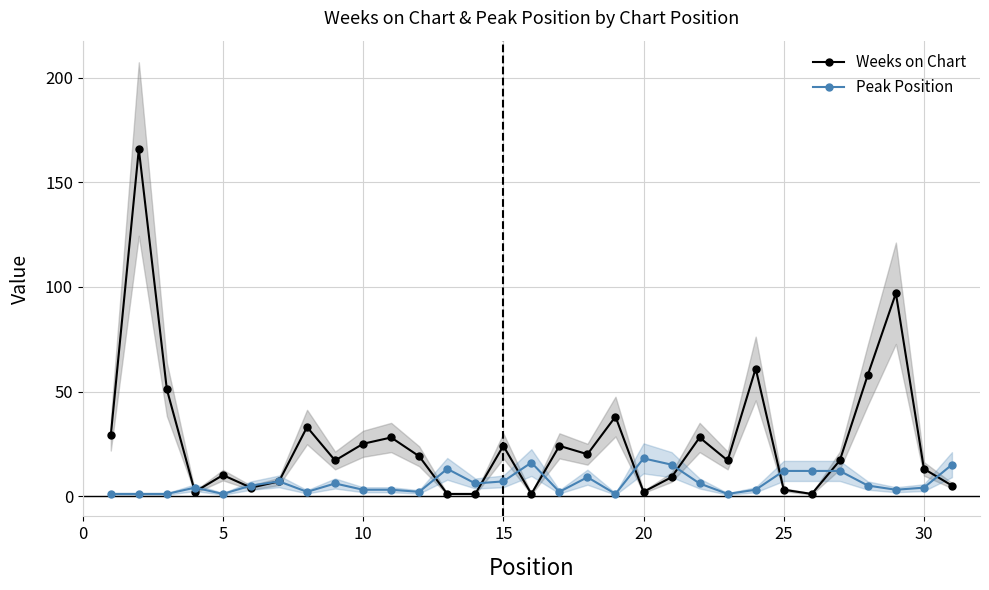

What is the difference between the second highest and second lowest values in the Peak Position series?

15